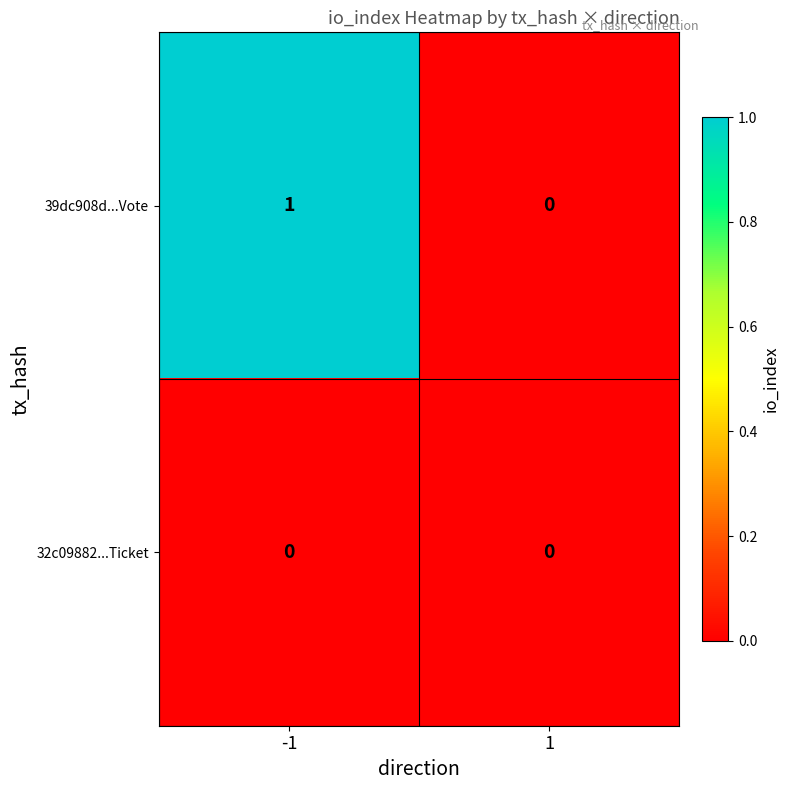

Rank the categories by 39dc908d...Vote value from highest to lowest.

-1, 1